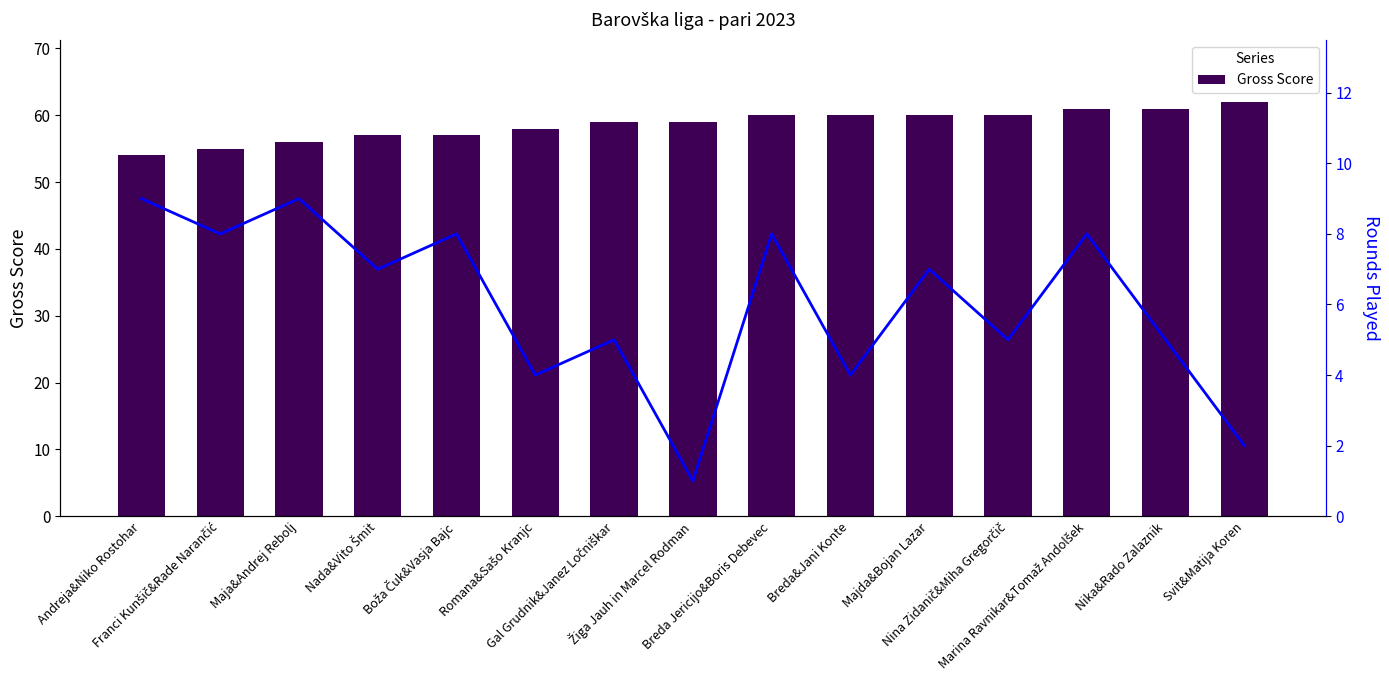

Which series has the largest total across all categories?

Gross Score